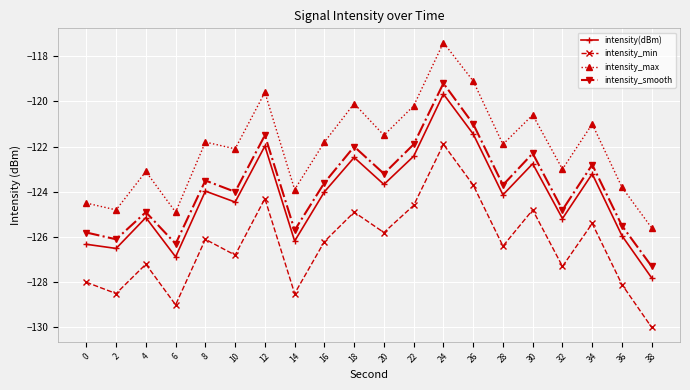

What value does the intensity_smooth series have at 38?

-127.3